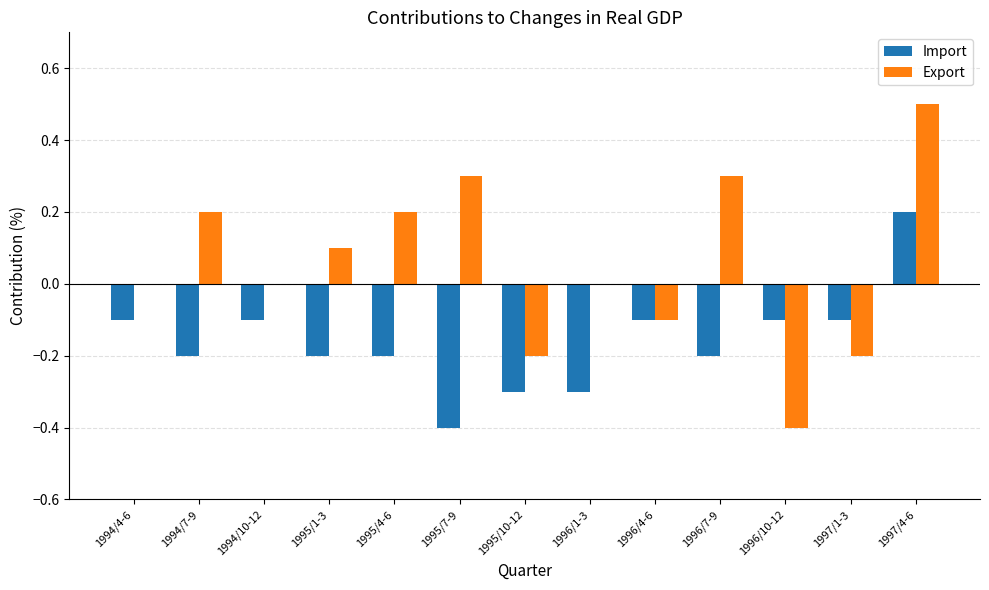

What is the greatest value displayed?

0.5